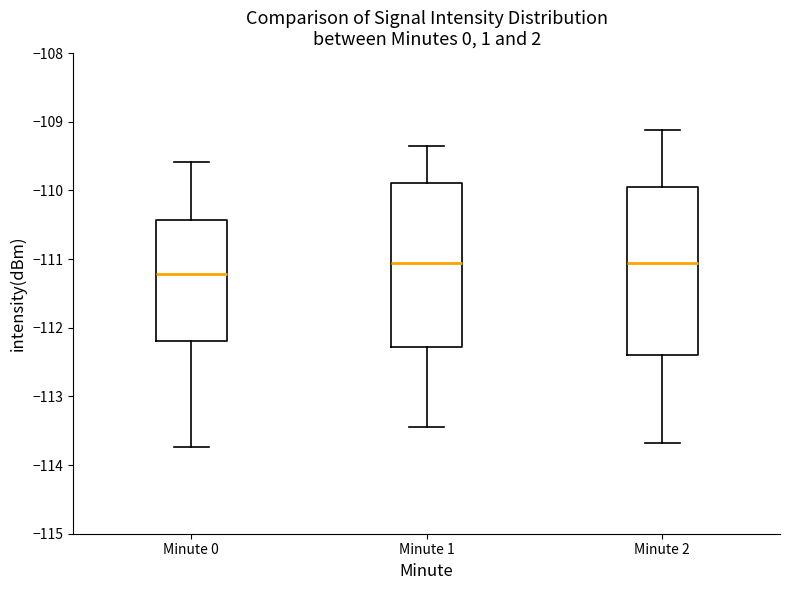

Reading left to right, read every box against the y-axis: the position of its median line, the range the box covers, and the ends of its whiskers. The values are not printed on the chart, so give them approximately, as read against the axis.

Minute 0: median -111.2, box -112.2 to -110.4, whiskers -113.7 to -109.6
Minute 1: median -111.1, box -112.3 to -109.9, whiskers -113.4 to -109.3
Minute 2: median -111.1, box -112.4 to -109.9, whiskers -113.7 to -109.1